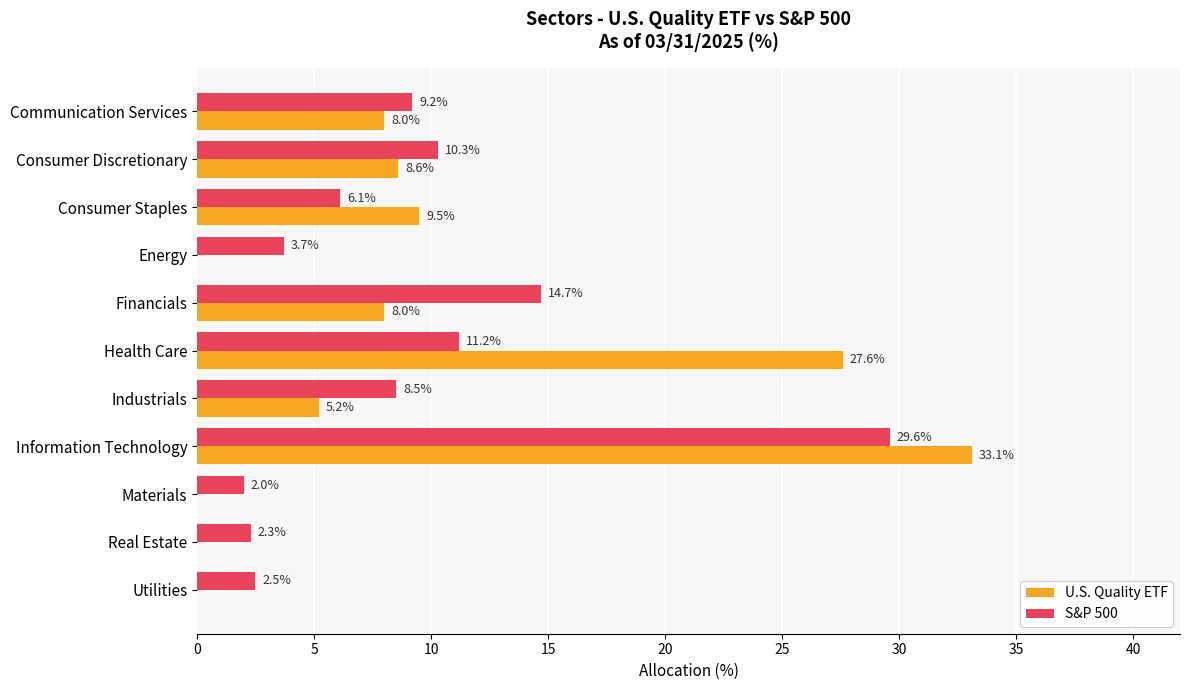

Is the value of S&P 500 at Real Estate greater than the value of U.S. Quality ETF at Financials?

No